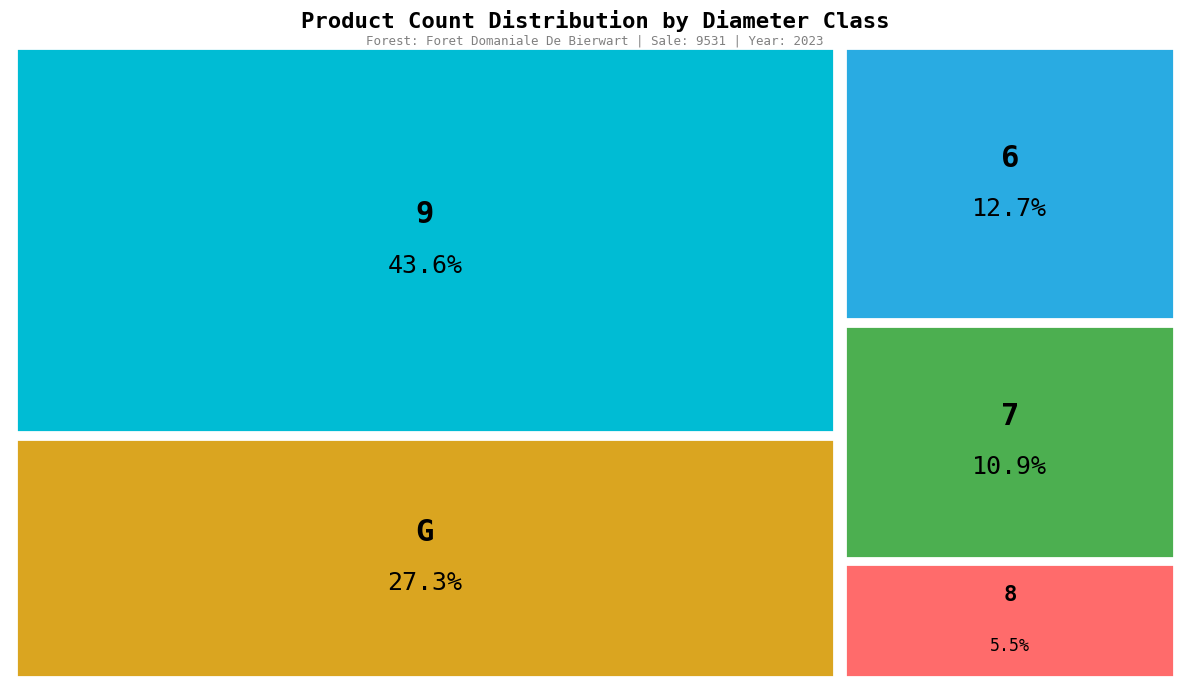

Count the number of slices in the pie.

5